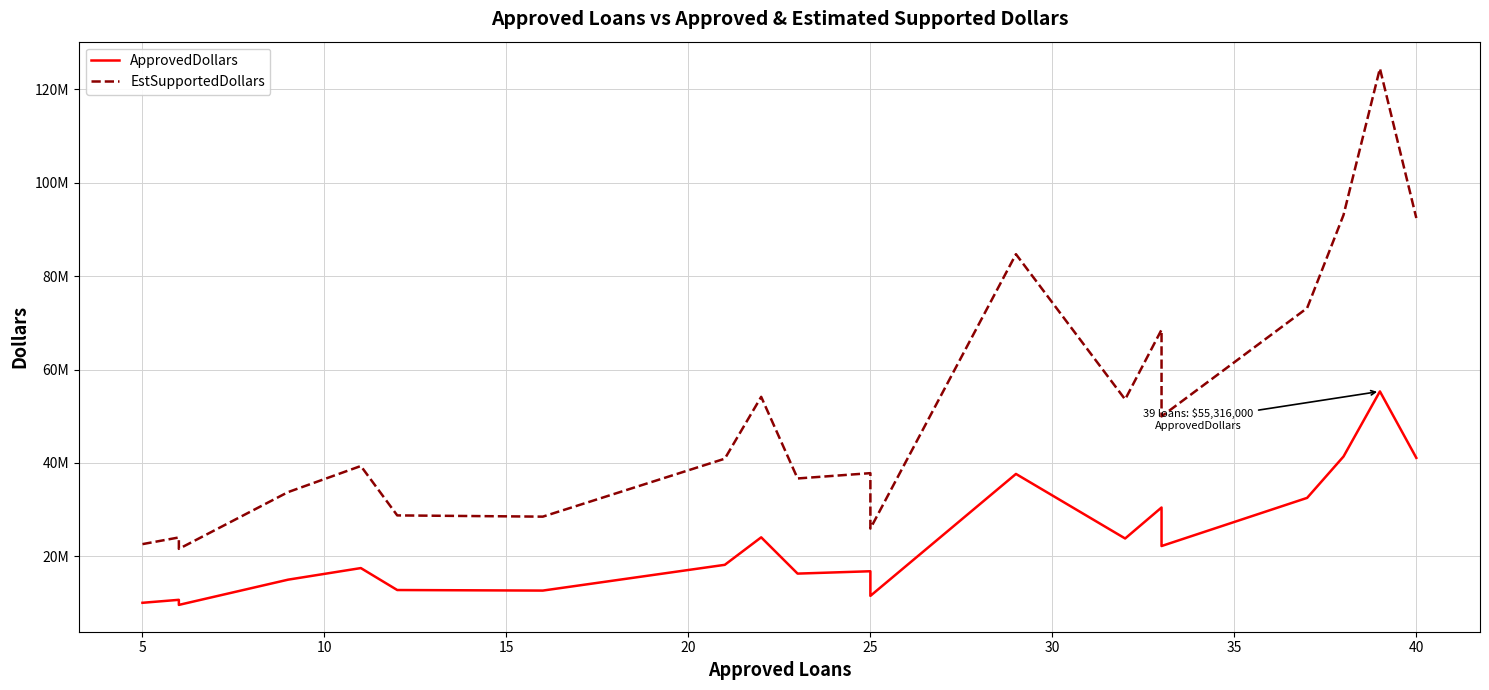

True or false: EstSupportedDollars and ApprovedDollars intersect in this chart.

False